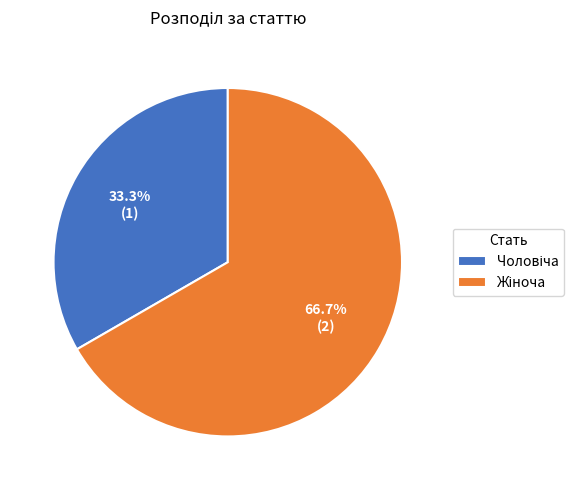

Is there any slice that represents more than half of the pie?

Yes